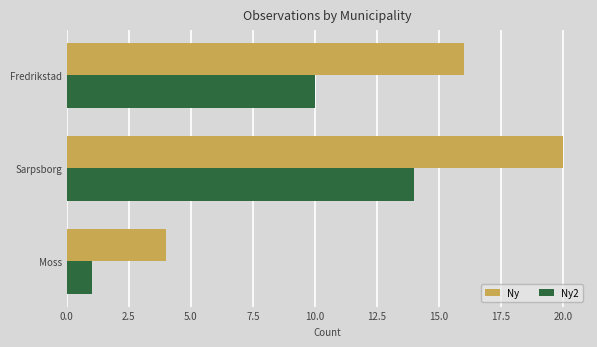

How many data points does each series have?

3